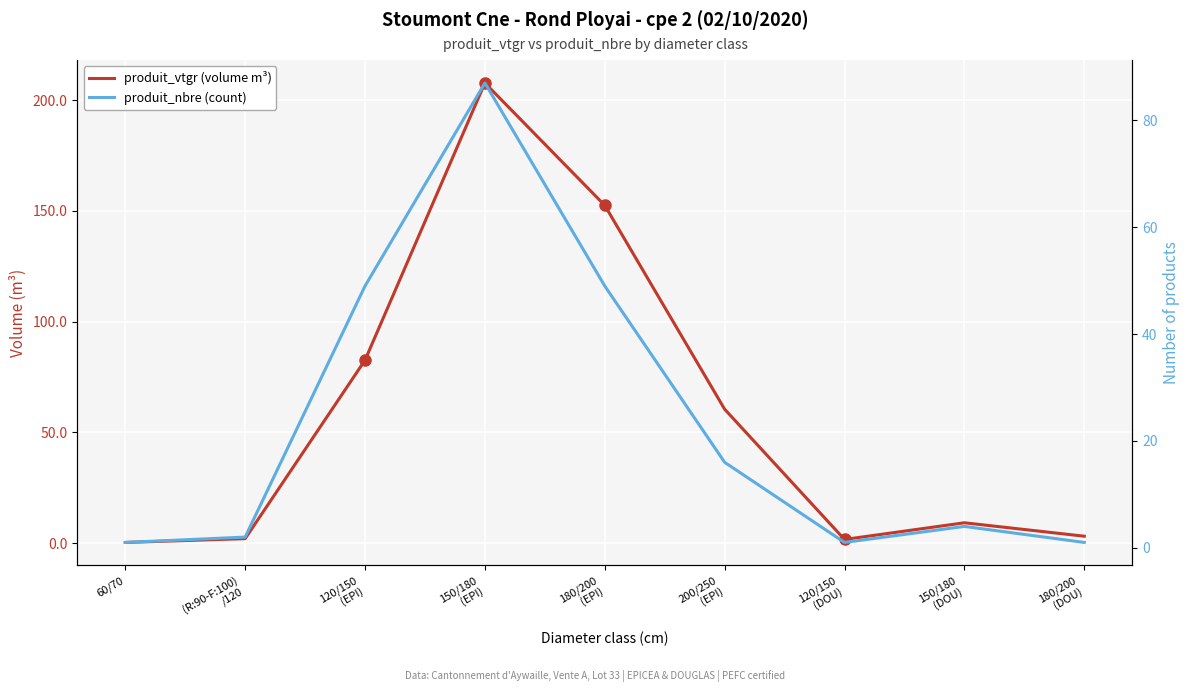

Reading left to right, what are all the values shown in this chart?

produit_vtgr (volume m³): 0.3	2.0	82.6	207.8	152.5	60.4	1.6	9.1	3.1
produit_nbre (count): 1.0	2.0	49.0	87.0	49.0	16.0	1.0	4.0	1.0